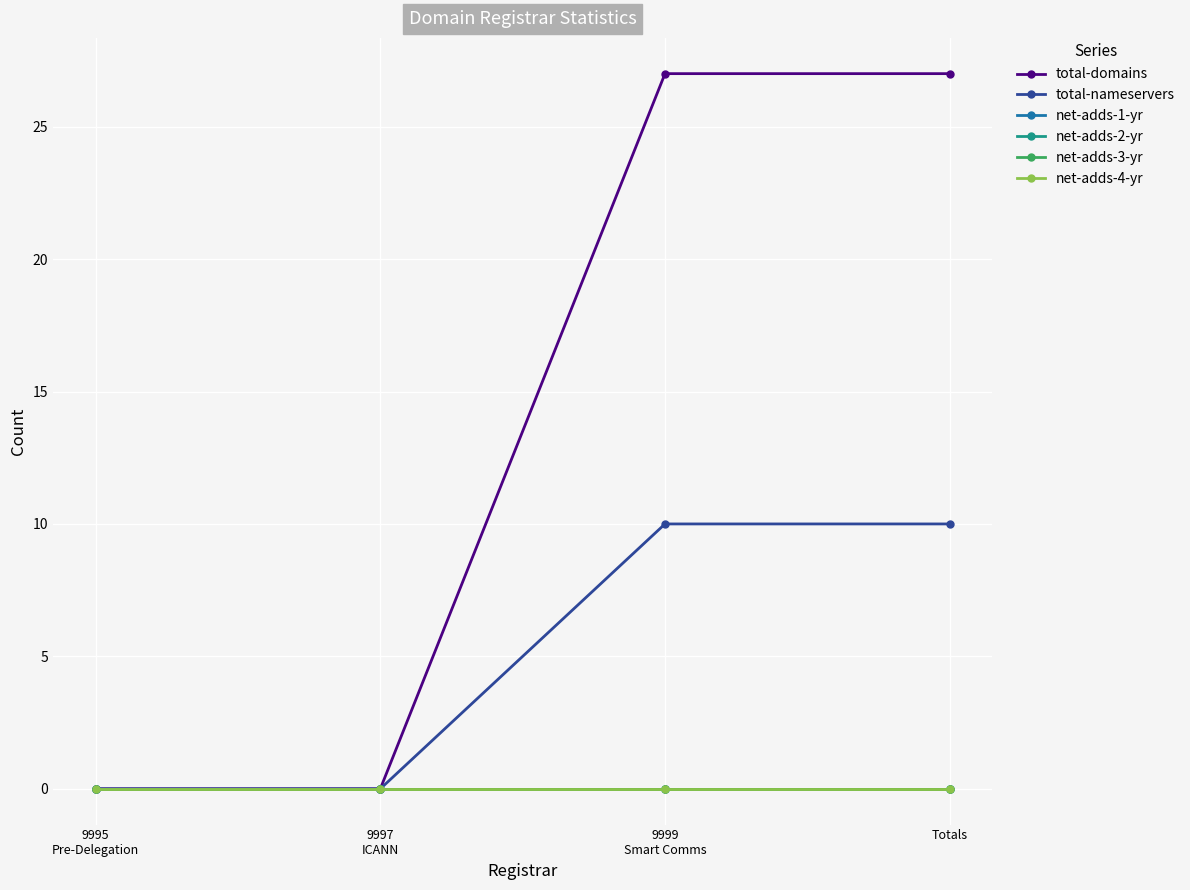

Between 9997
ICANN and 9999
Smart Comms, which series saw the biggest shift?

total-domains